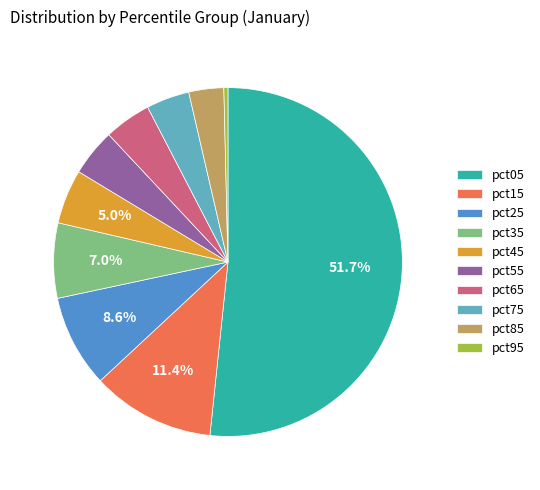

What percentage is the pct45 slice, to the nearest percent?

5%